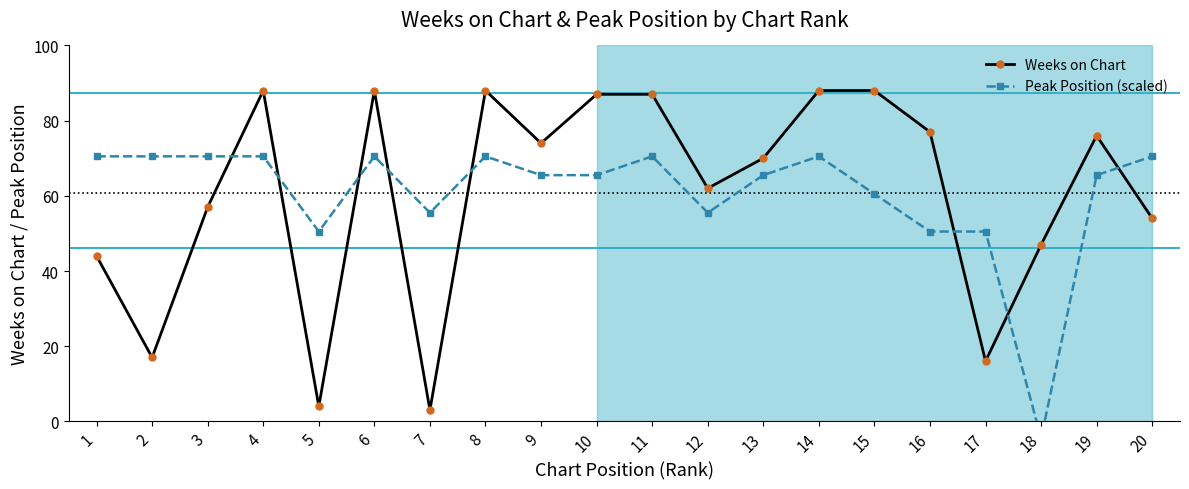

How many data points in Peak Position (scaled) are less than 65?

7